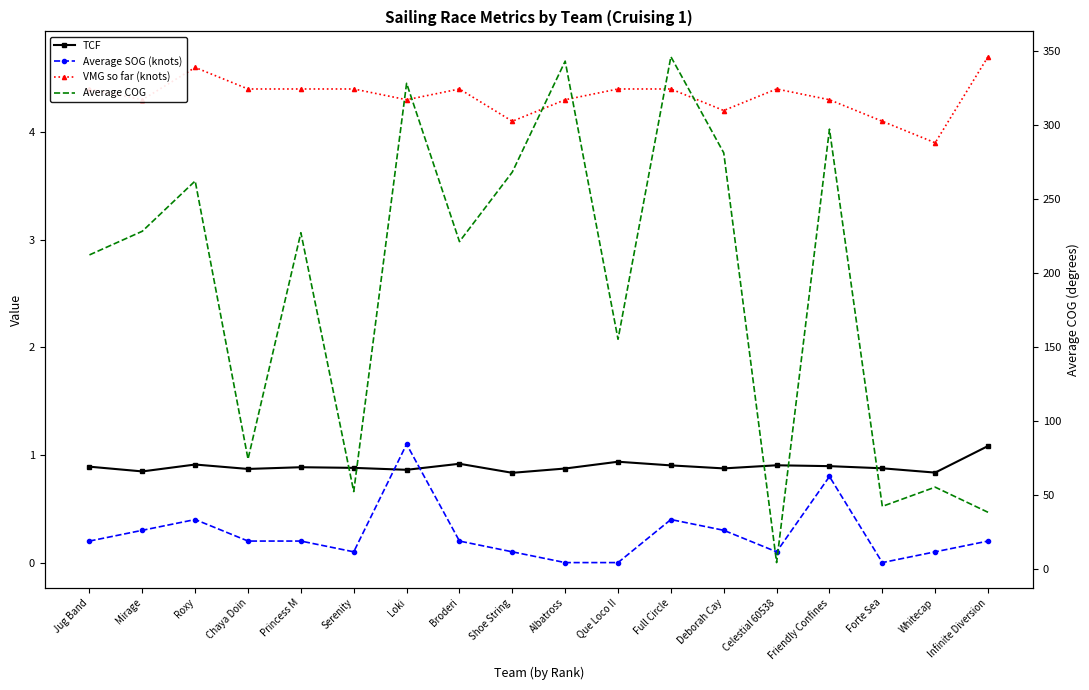

What are all the series names shown in the legend?

TCF, Average SOG (knots), VMG so far (knots), Average COG